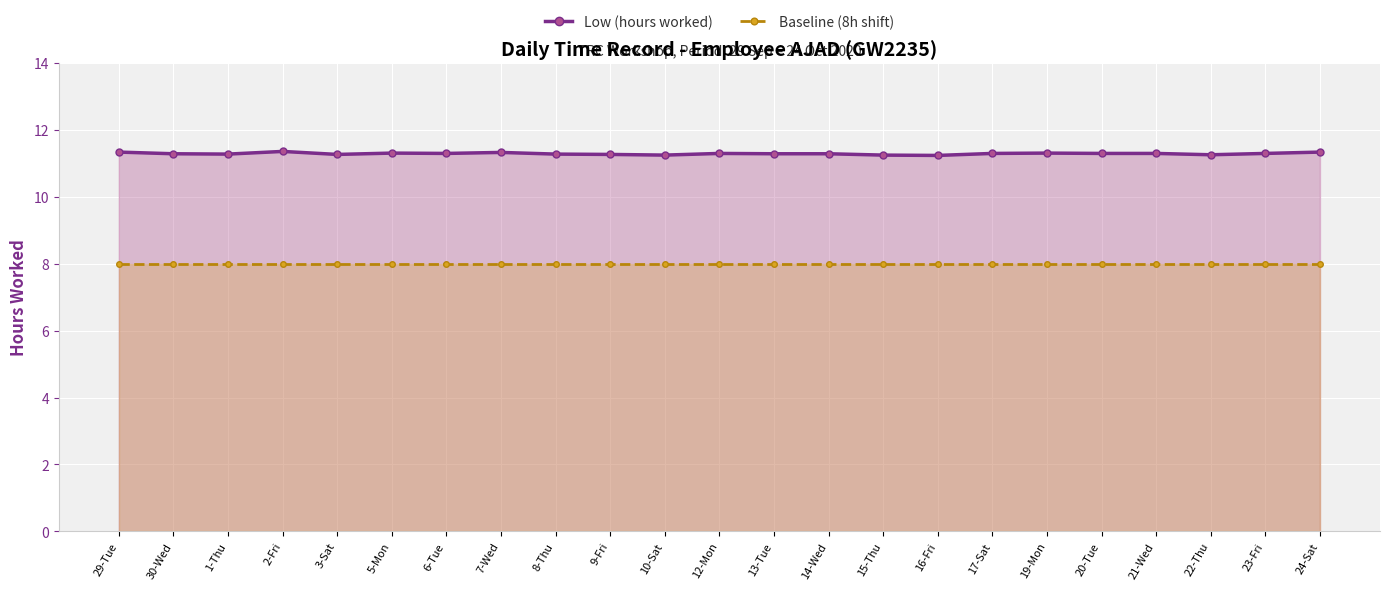

True or false: Baseline (8h shift) and Low (hours worked) cross at least once.

False